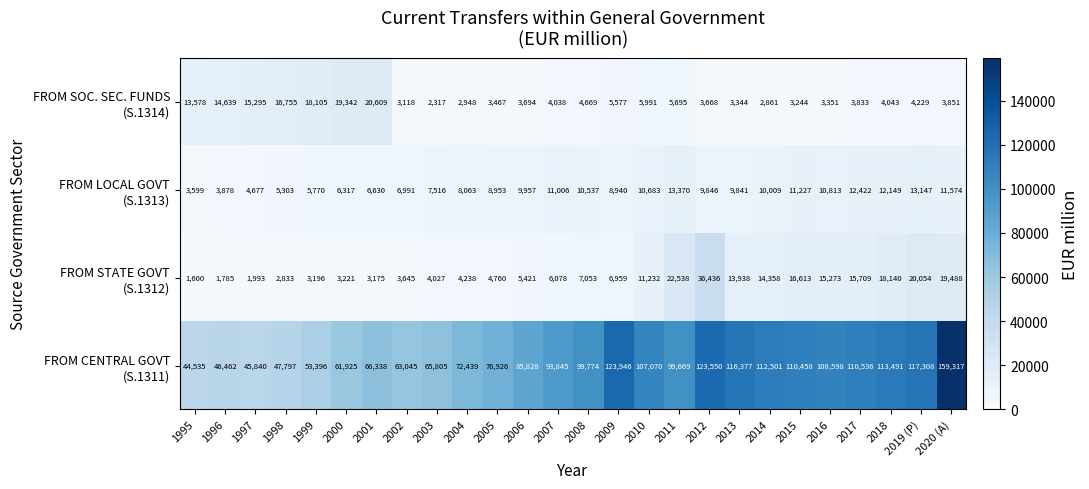

What is the smallest value displayed?

1600